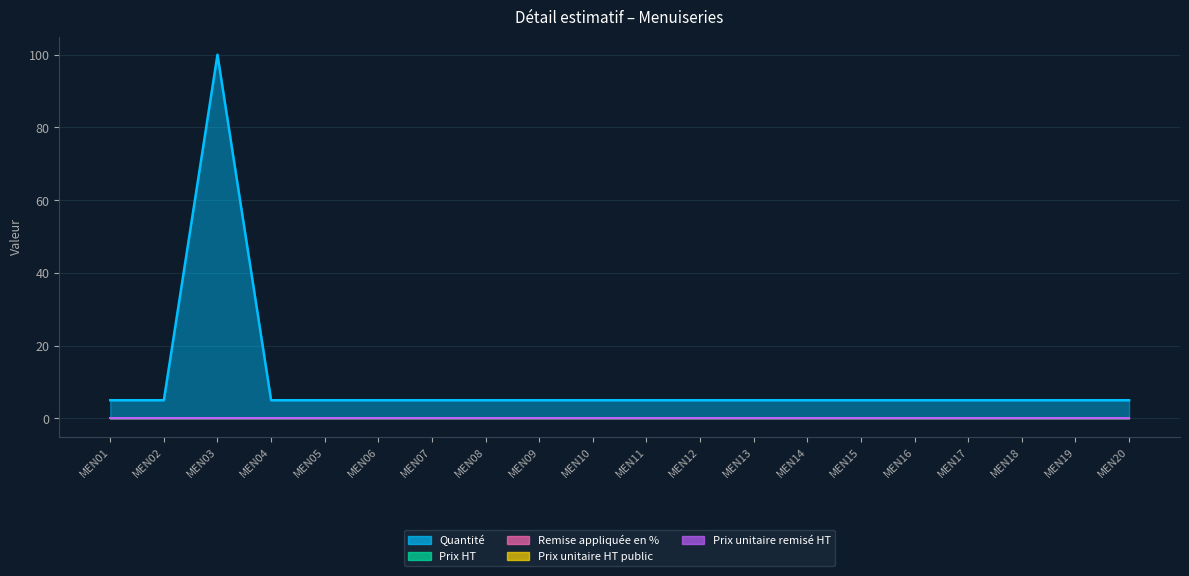

Which series has the largest total across all categories?

Quantité